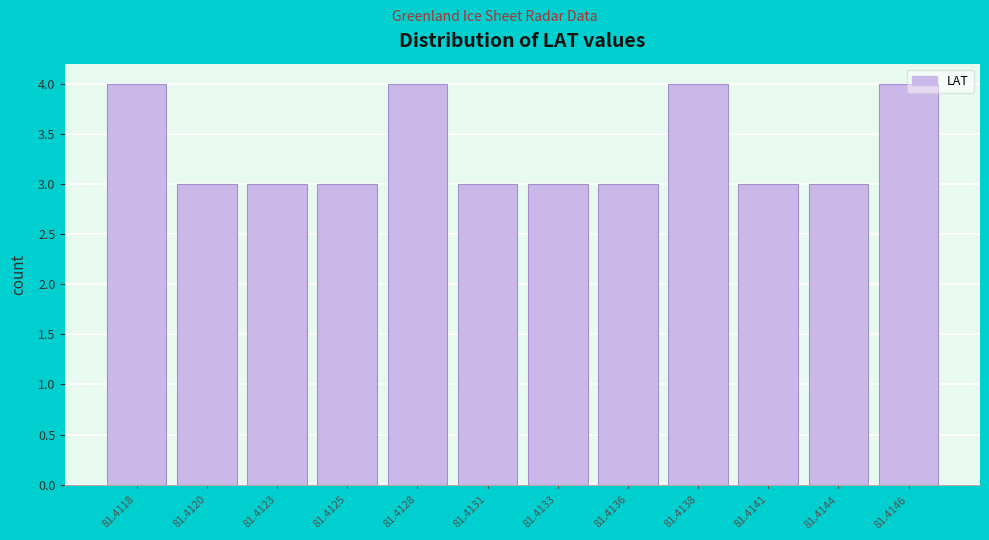

Which has a higher value, 81.4131 or 81.4138?

81.4138